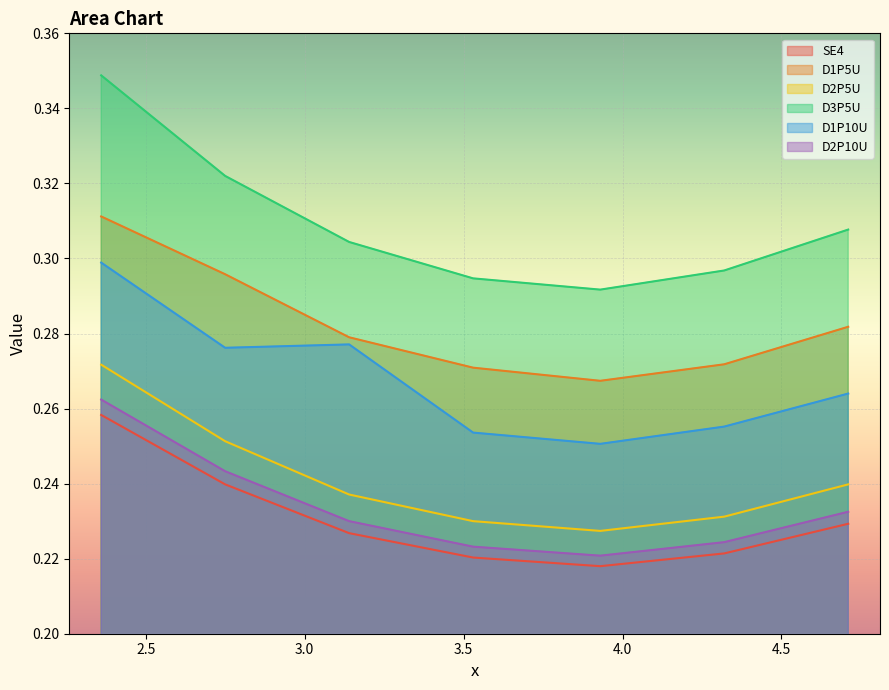

True or false: D2P5U has more than 1 points higher than both neighbors.

False